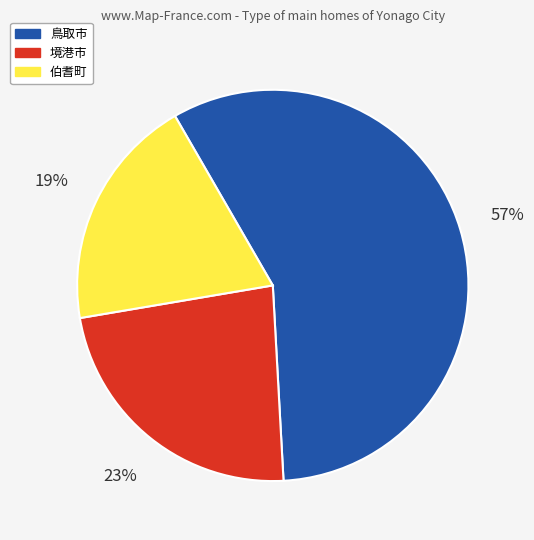

To the nearest percent, what is the combined percentage of 鳥取市 and 伯耆町?

77%